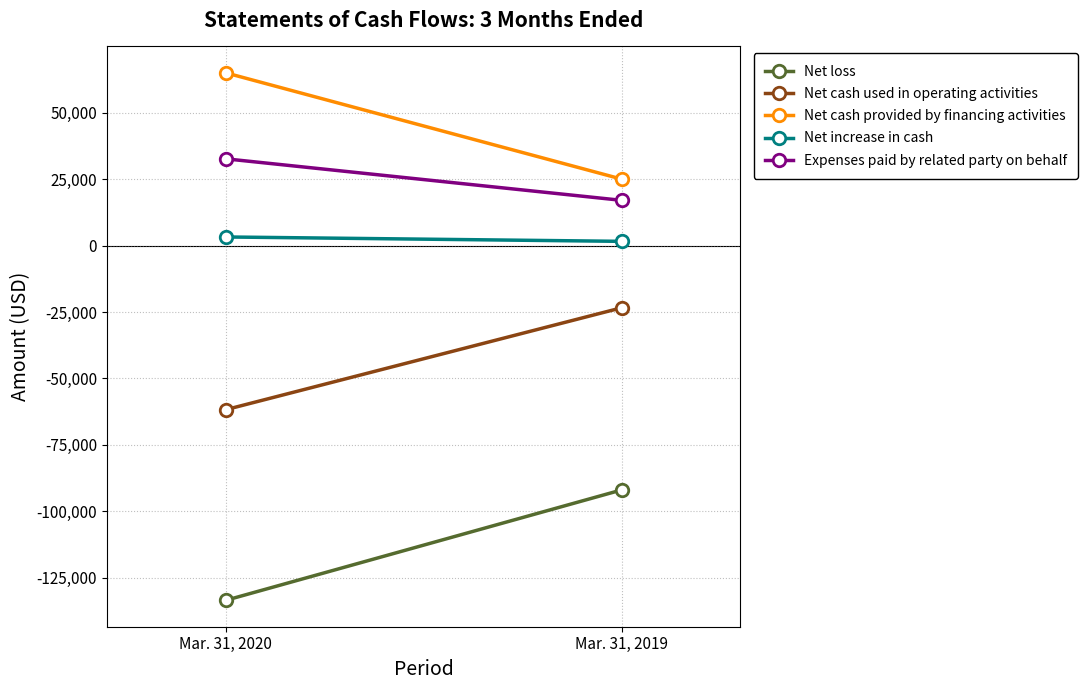

What are all the series names shown in the legend?

Net loss, Net cash used in operating activities, Net cash provided by financing activities, Net increase in cash, Expenses paid by related party on behalf